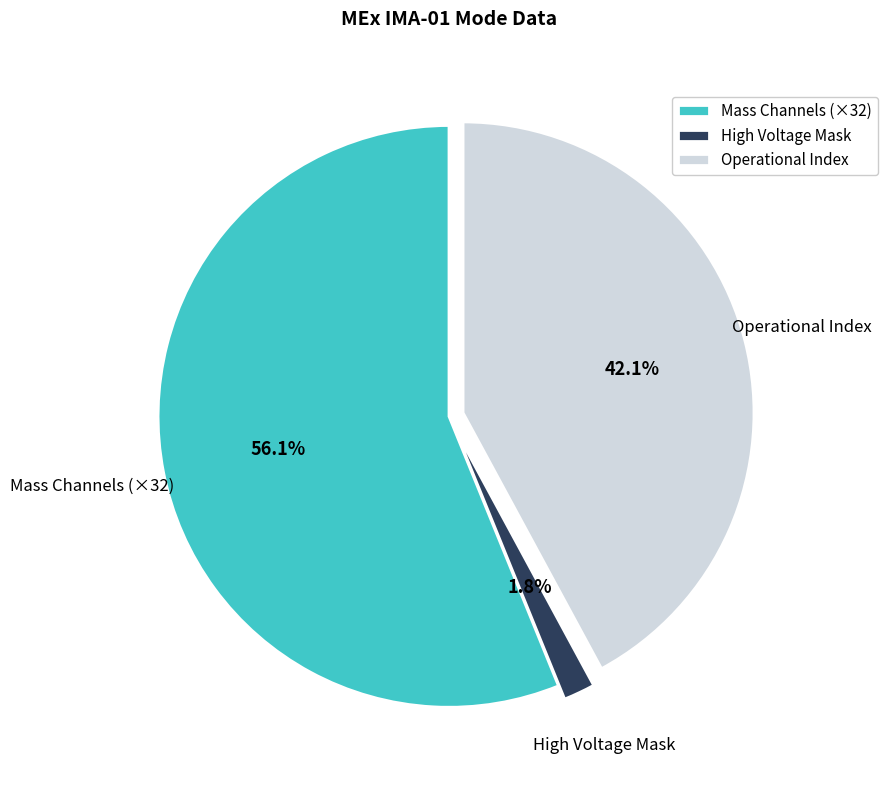

What is the majority slice?

Mass Channels (×32)